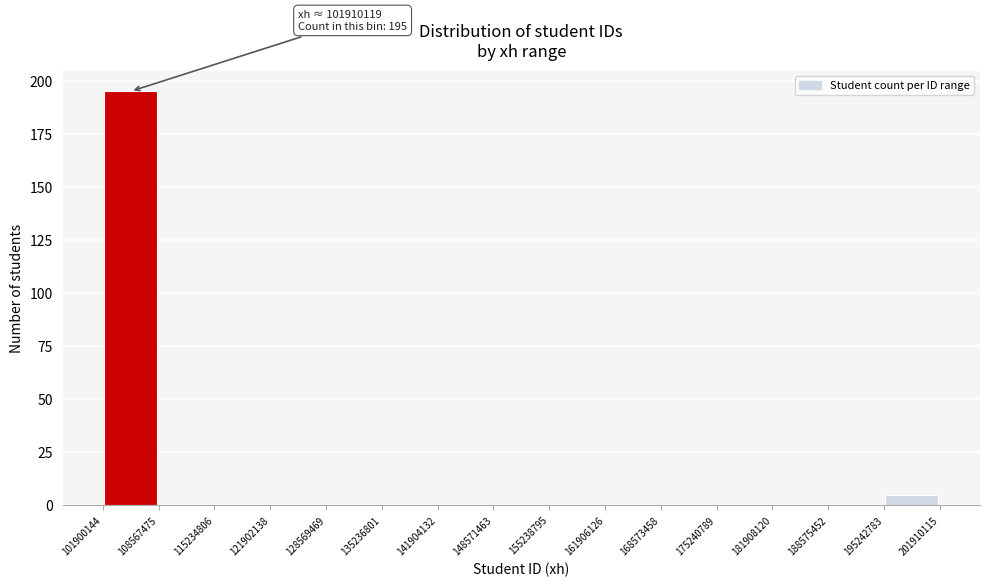

Which range on the x-axis has the tallest bar?

101900144 to 108567475